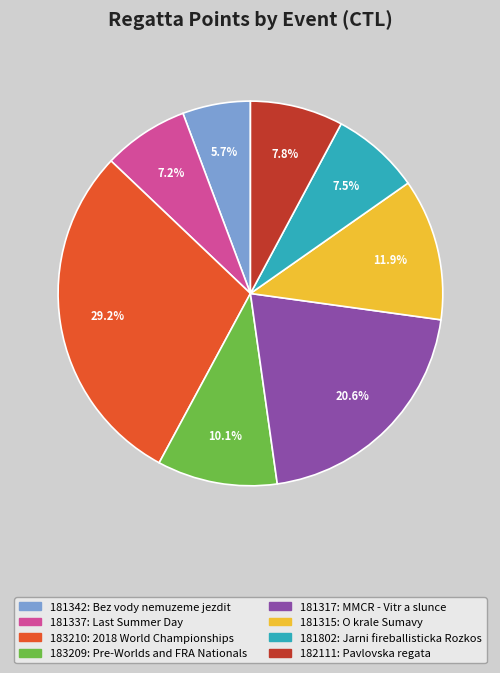

Combined, what portion of the pie is 181342 and 181317?

26.3%